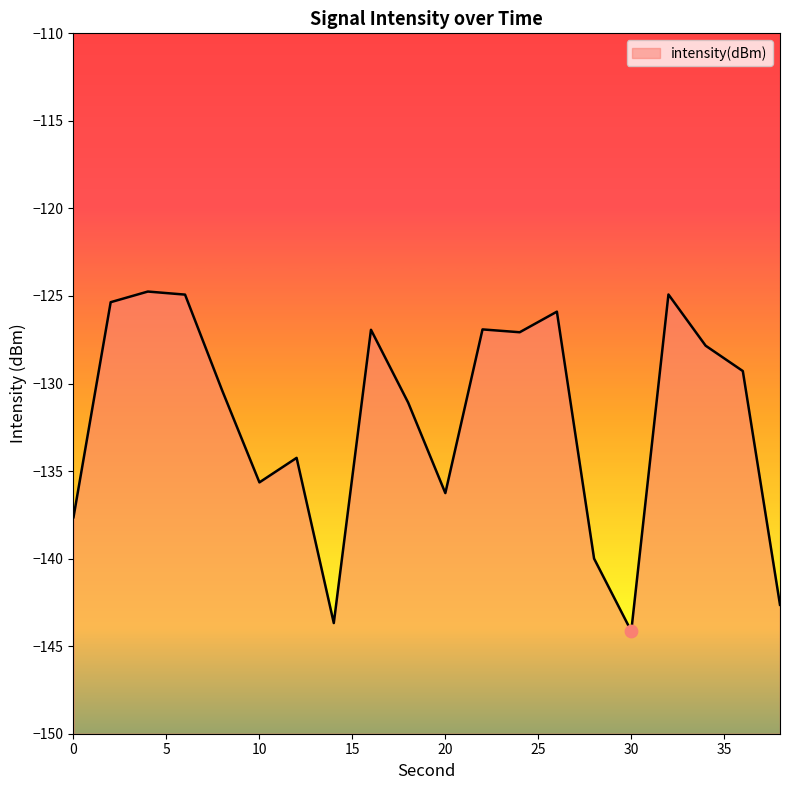

Which has a higher value, 28 or 4?

4